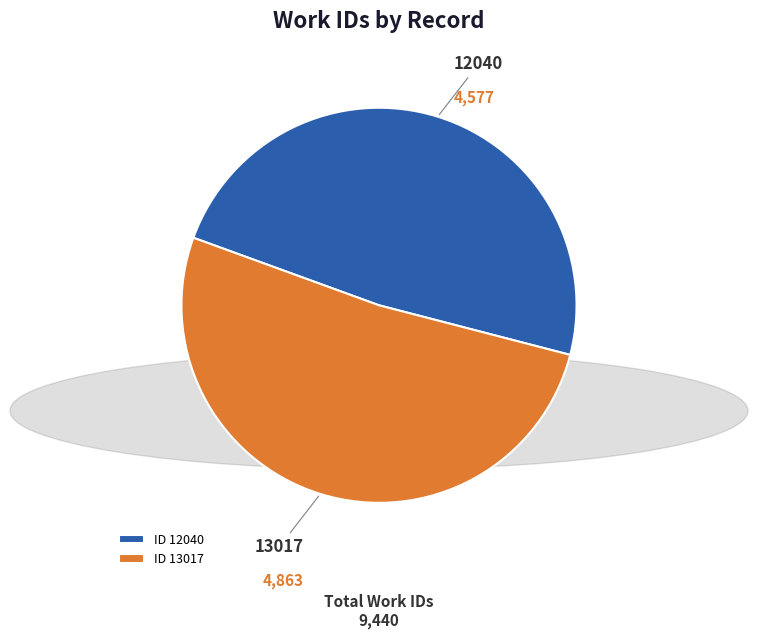

Combined, do 12040 and 13017 account for over 50%?

Yes